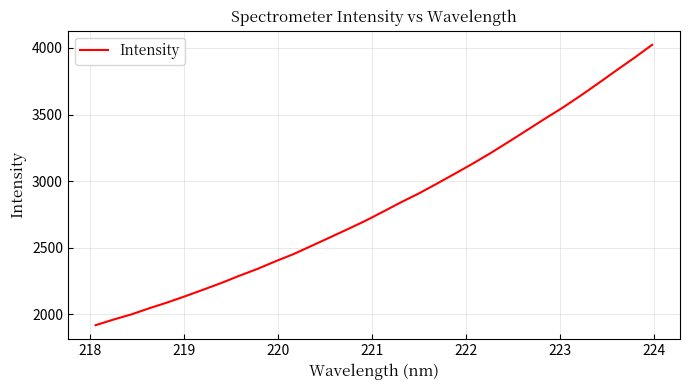

What is the minimum value shown in the chart?

1919.4